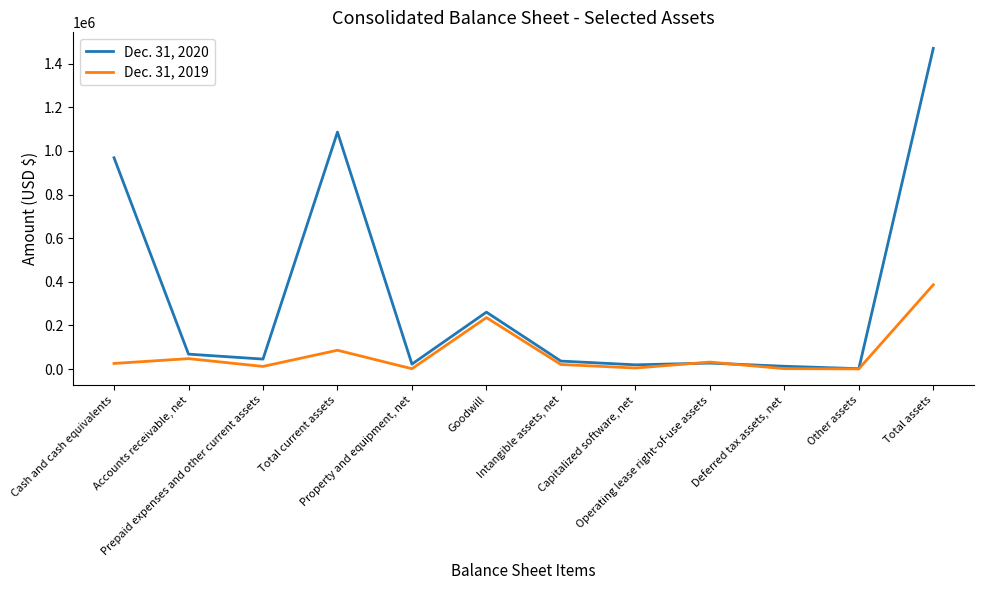

Is this an area chart (filled region under the line)?

No